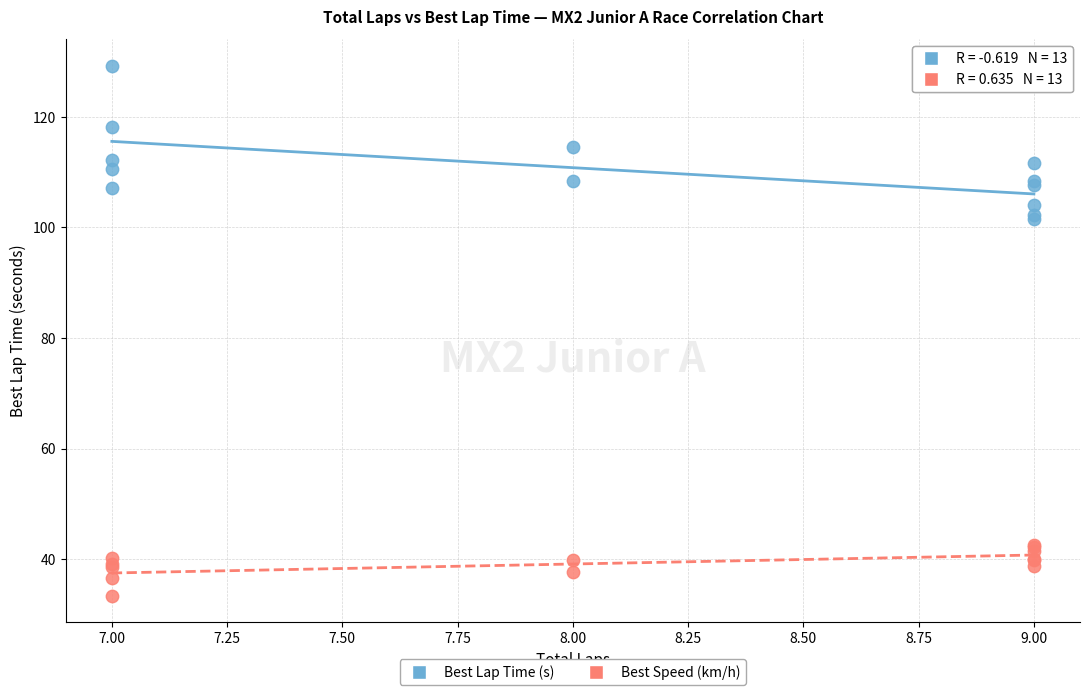

Which series reaches the minimum Y coordinate?

Best Speed (km/h)